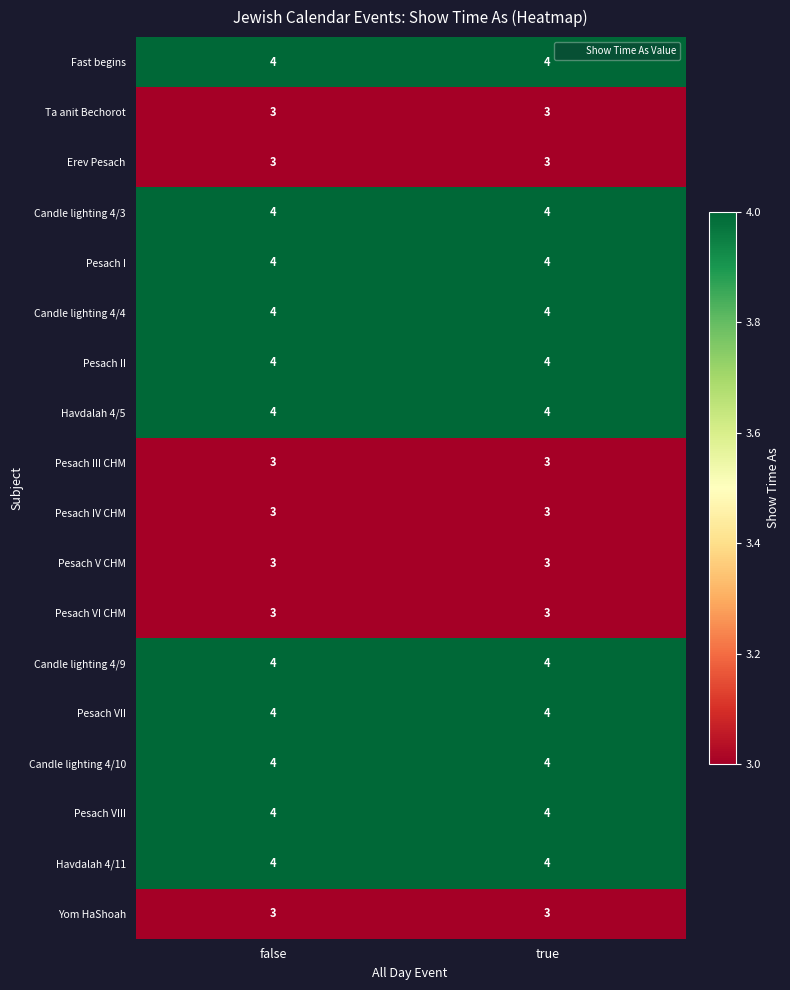

The Ta anit Bechorot series shows 1 at false. True or false?

False